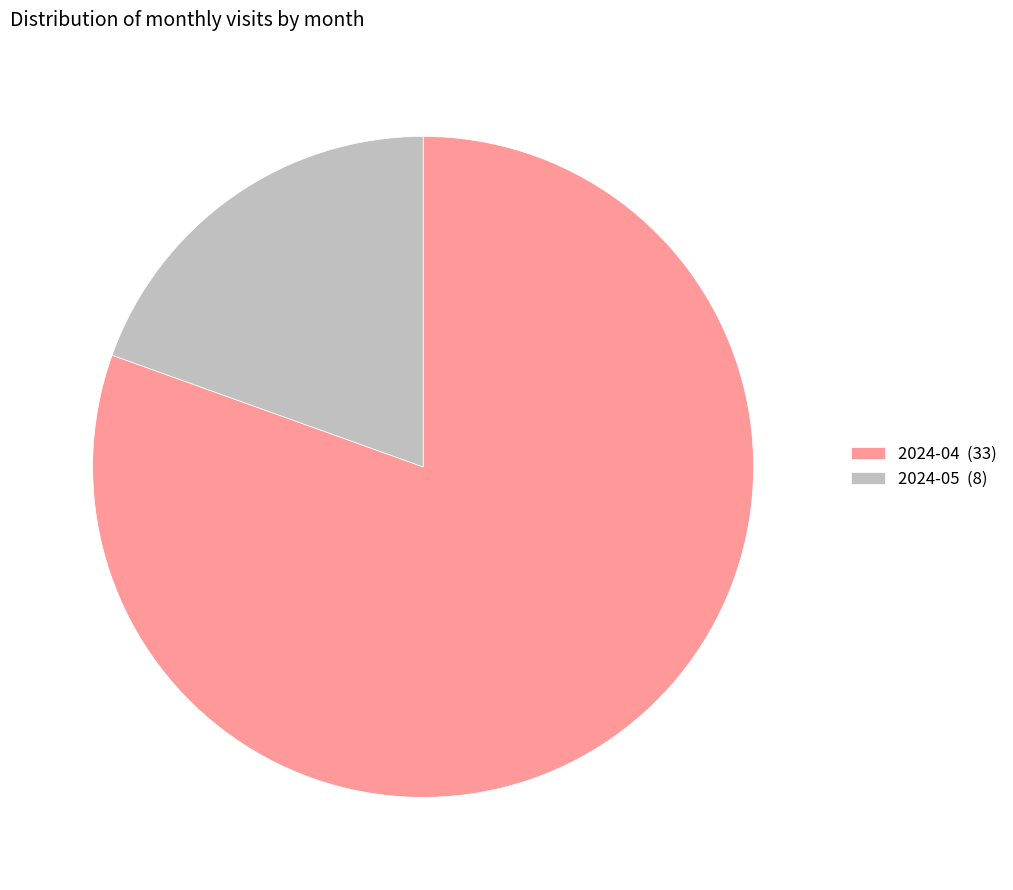

Is the sum of 2024-05 and 2024-04 greater than half?

Yes